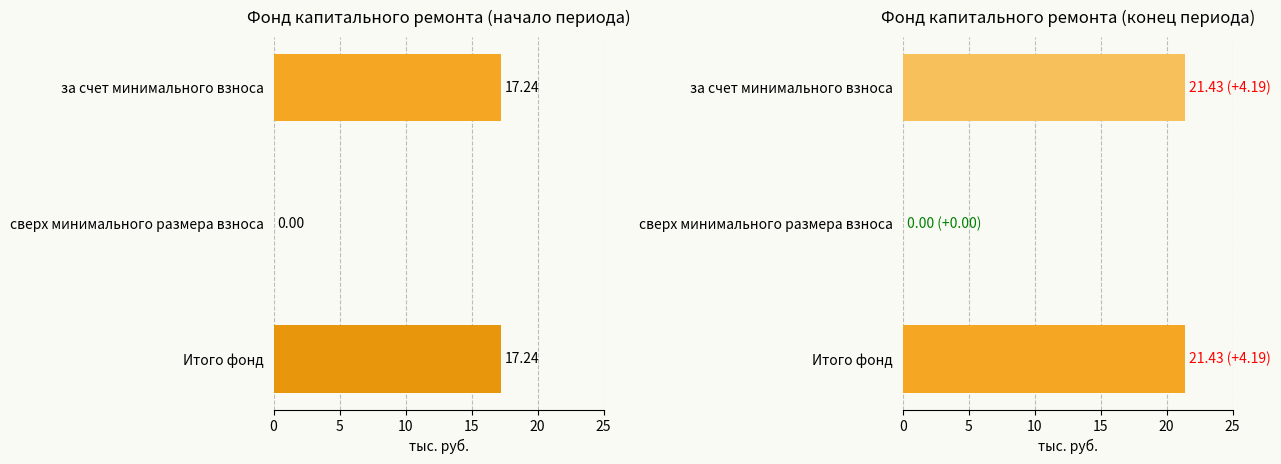

At how many categories does at least one series exceed 16?

2